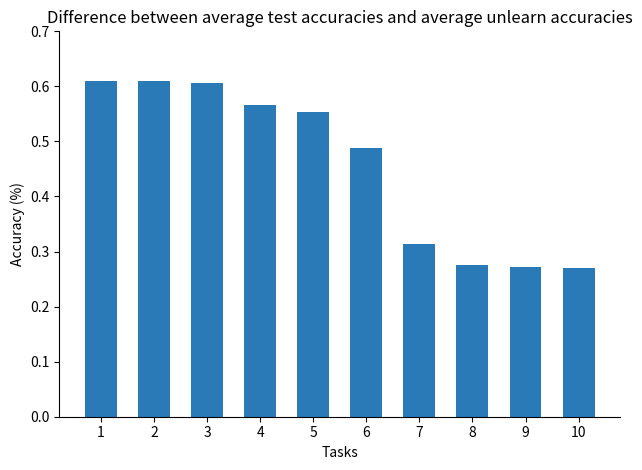

True or false: the data shows 0.3 at 5.

False